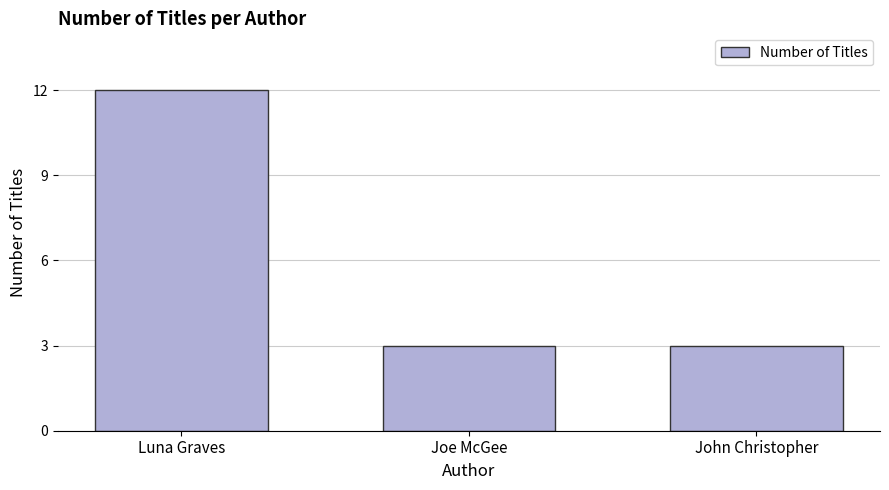

Is it true that the value at Joe McGee is 4?

False